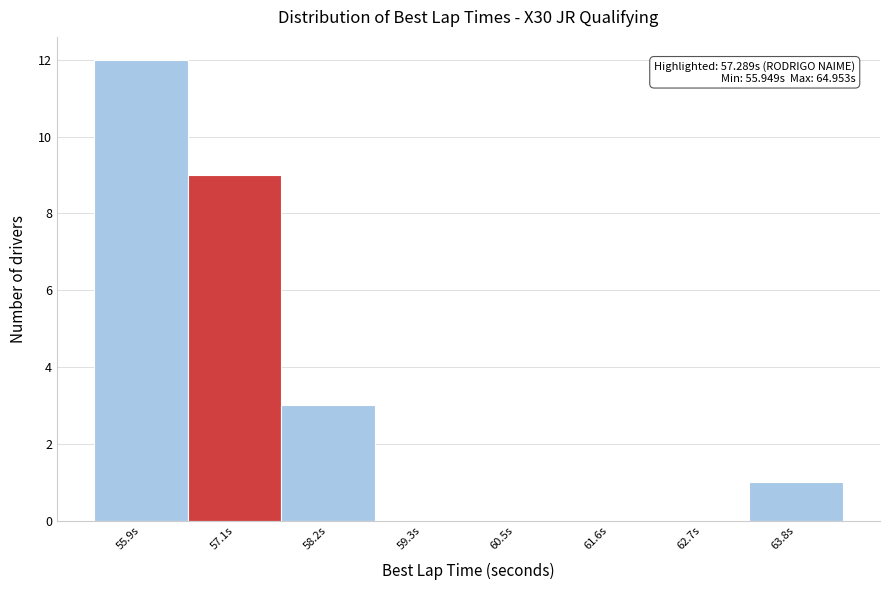

Reading left to right, transcribe all the data shown in this chart.

55.9s=12	57.1s=9	58.2s=3	59.3s=0	60.5s=0	61.6s=0	62.7s=0	63.8s=1